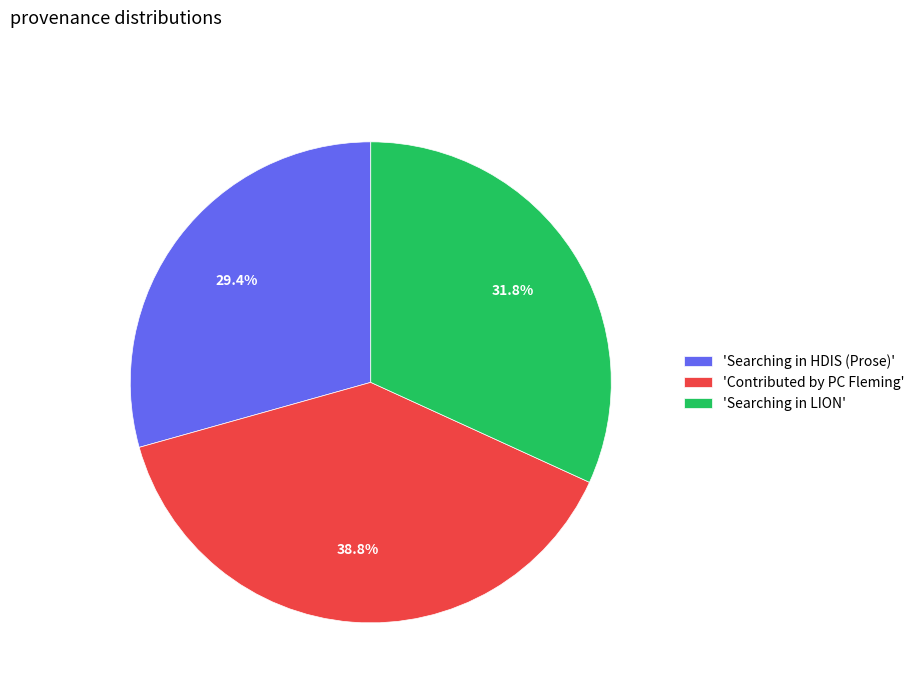

Rank the categories by value from lowest to highest.

'Searching in HDIS (Prose)', 'Searching in LION', 'Contributed by PC Fleming'